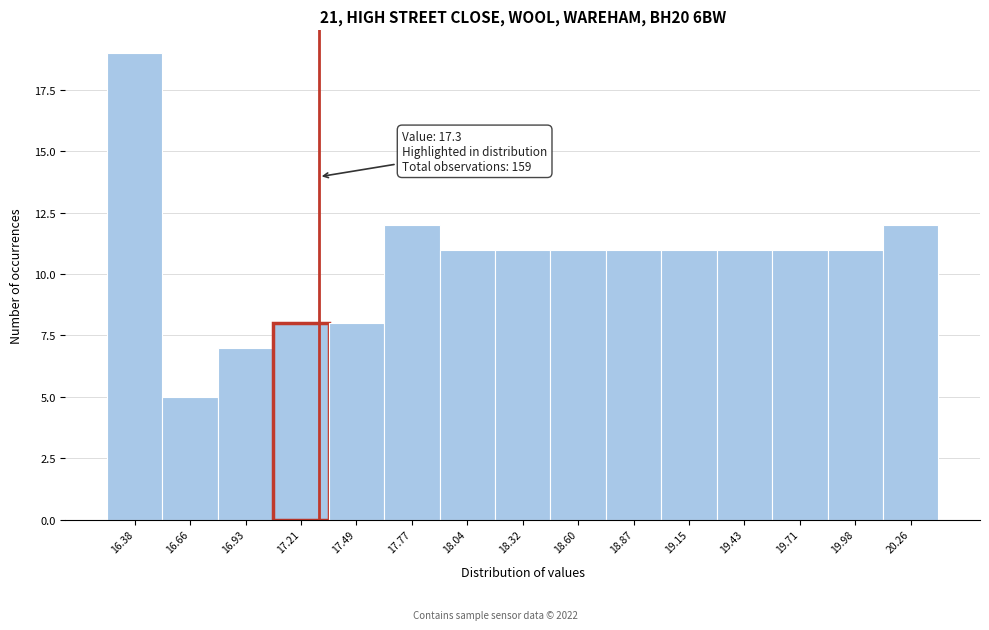

Which range on the x-axis has the tallest bar?

16.25 to 16.50